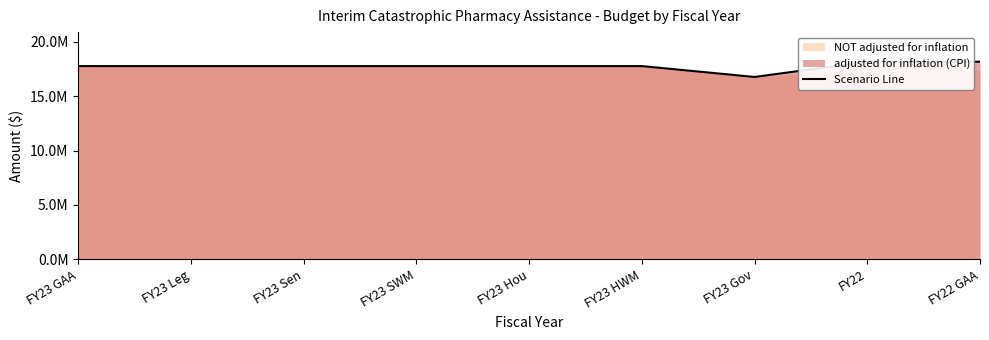

What is the label of the 7th point from the right?

FY23 Sen